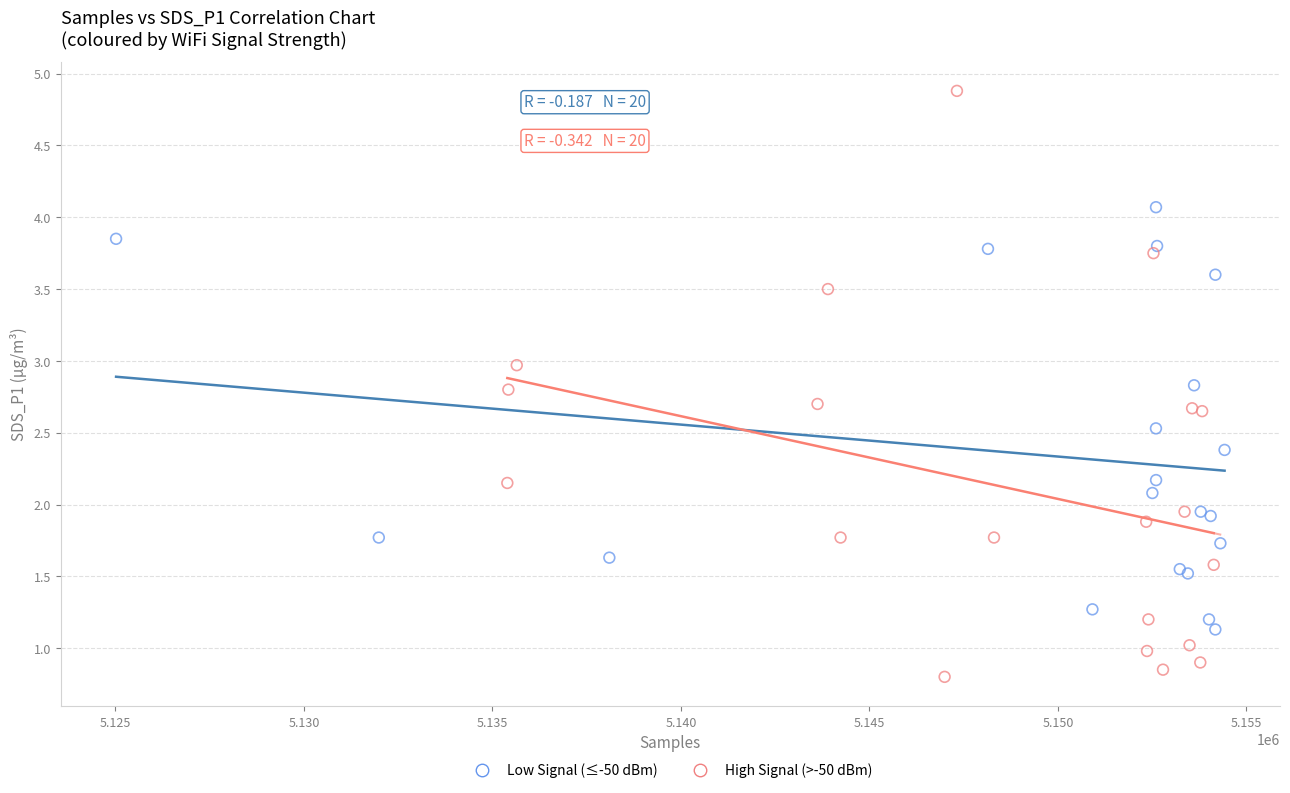

Which series reaches the minimum Y coordinate?

High Signal (>-50 dBm)